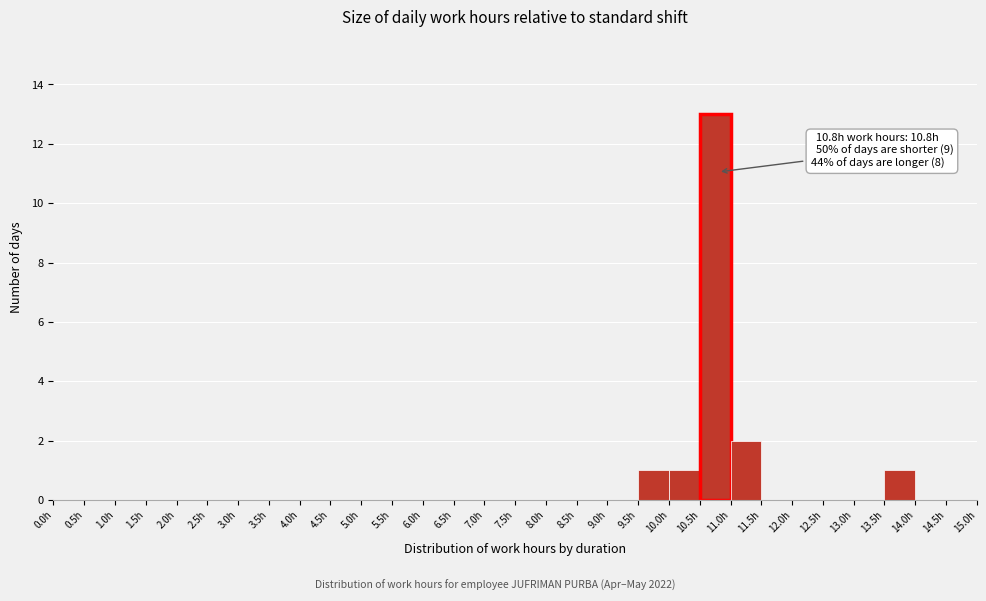

Which range on the x-axis has the tallest bar?

10.5 to 11.0